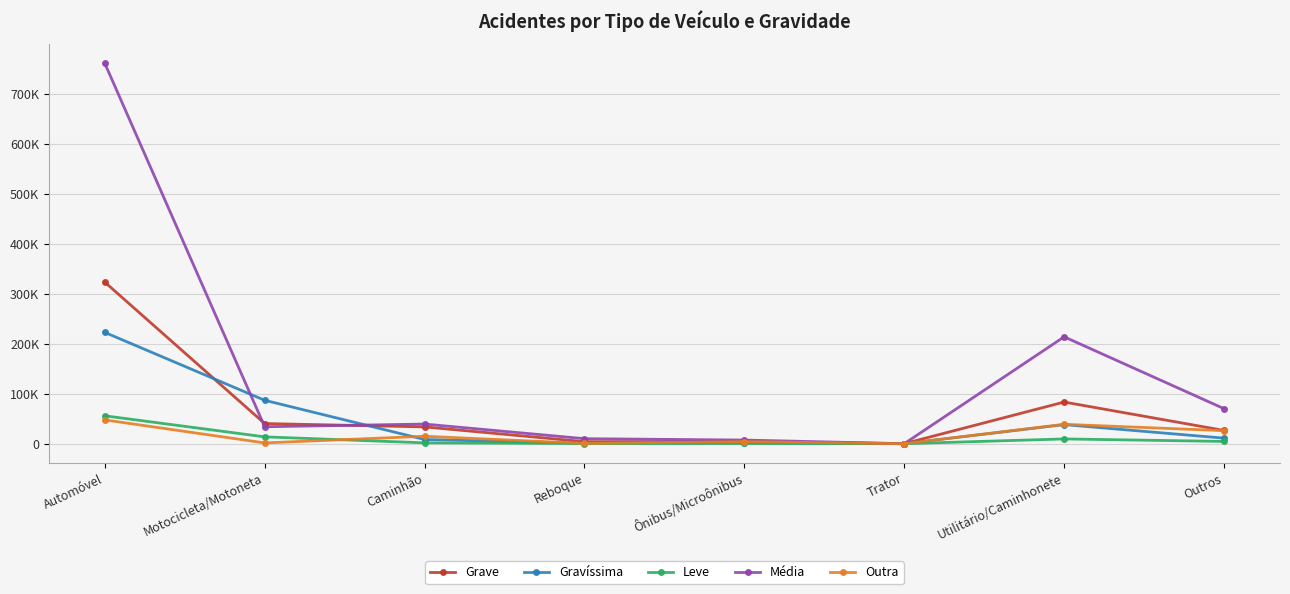

At how many categories does at least one series exceed 192852?

2